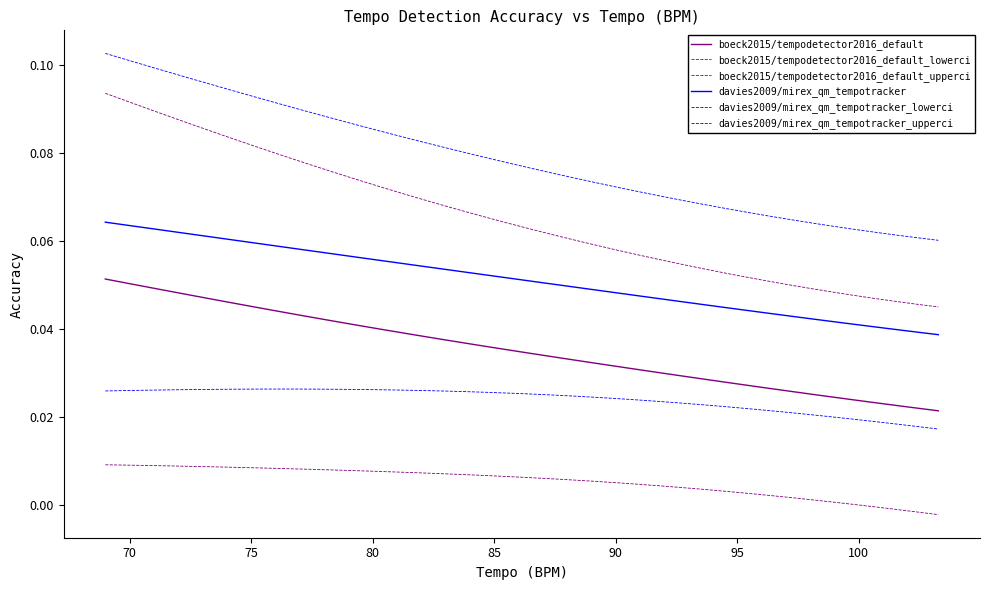

Is this an area chart (filled region under the line)?

No